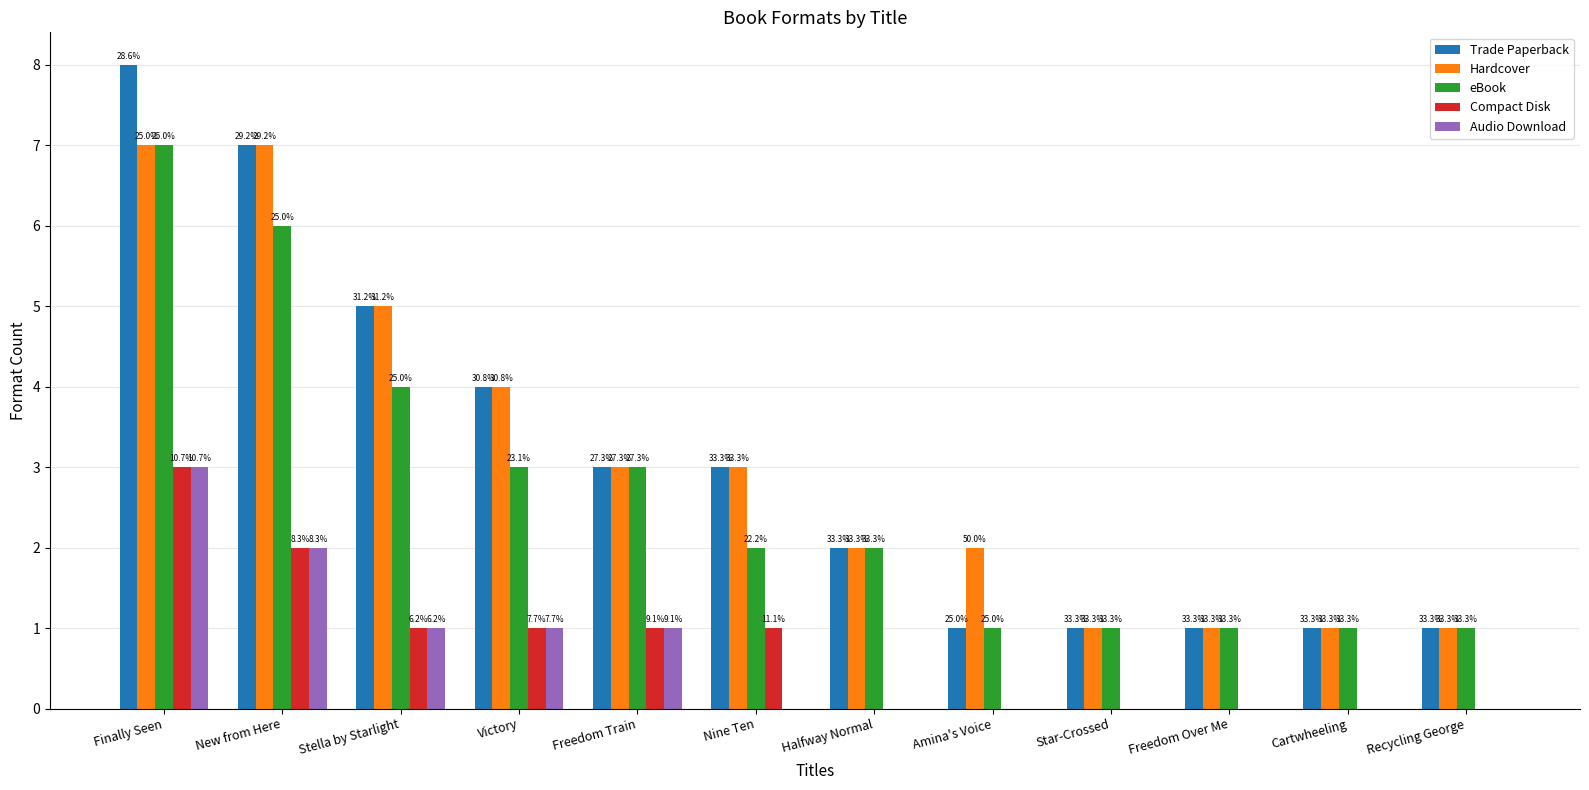

What are all the series names shown in the legend?

Trade Paperback, Hardcover, eBook, Compact Disk, Audio Download